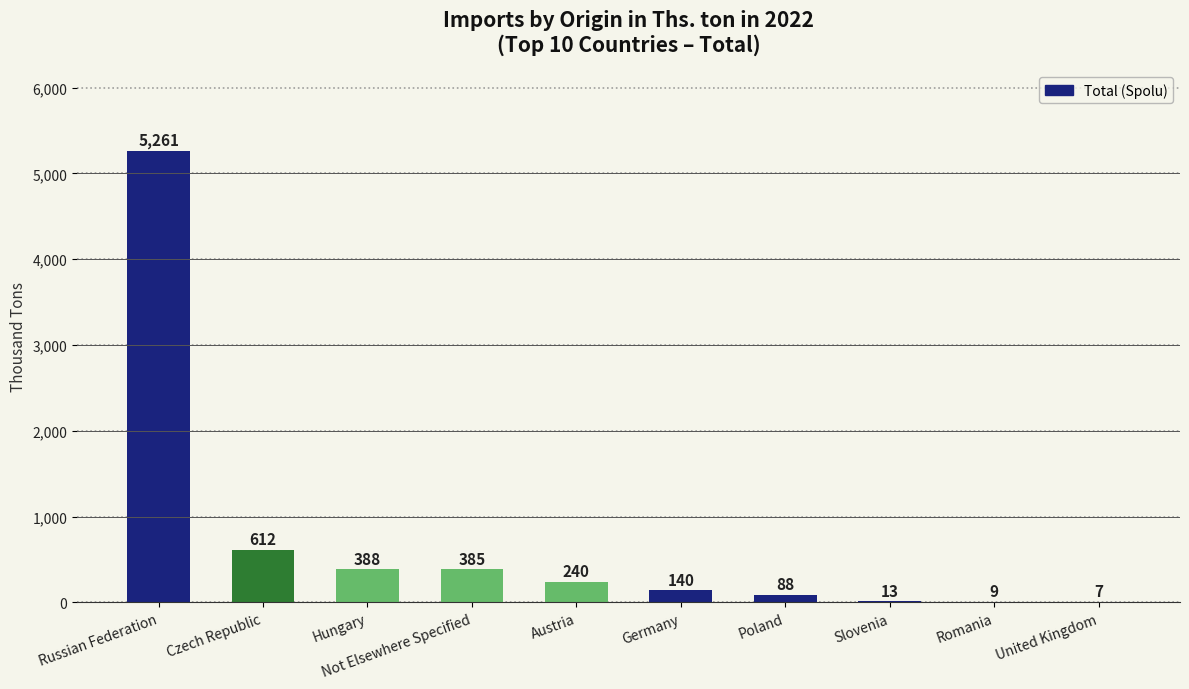

Reading right to left, transcribe all the data shown in this chart.

7	9	13	88	140	240	385	388	612	5261